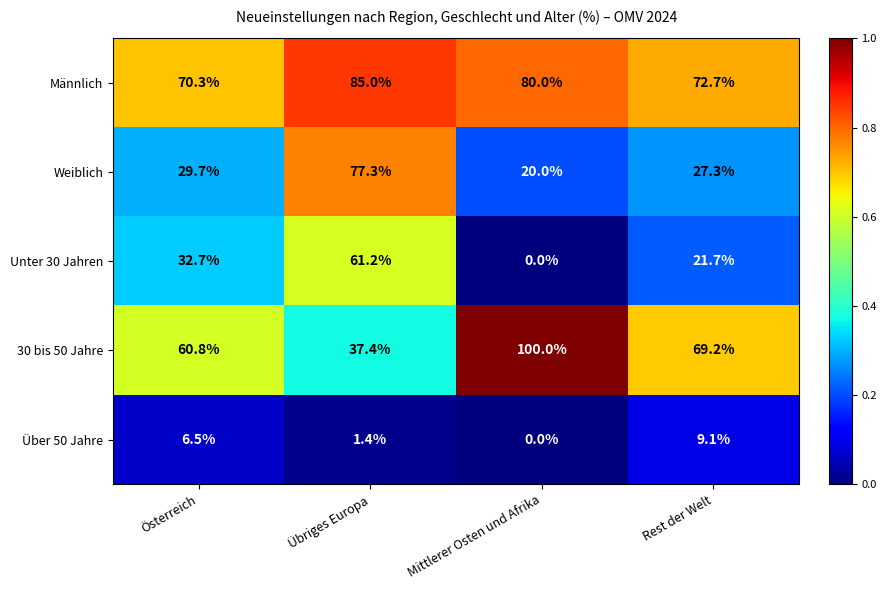

At which category does the chart reach its peak across all series?

Mittlerer Osten und Afrika